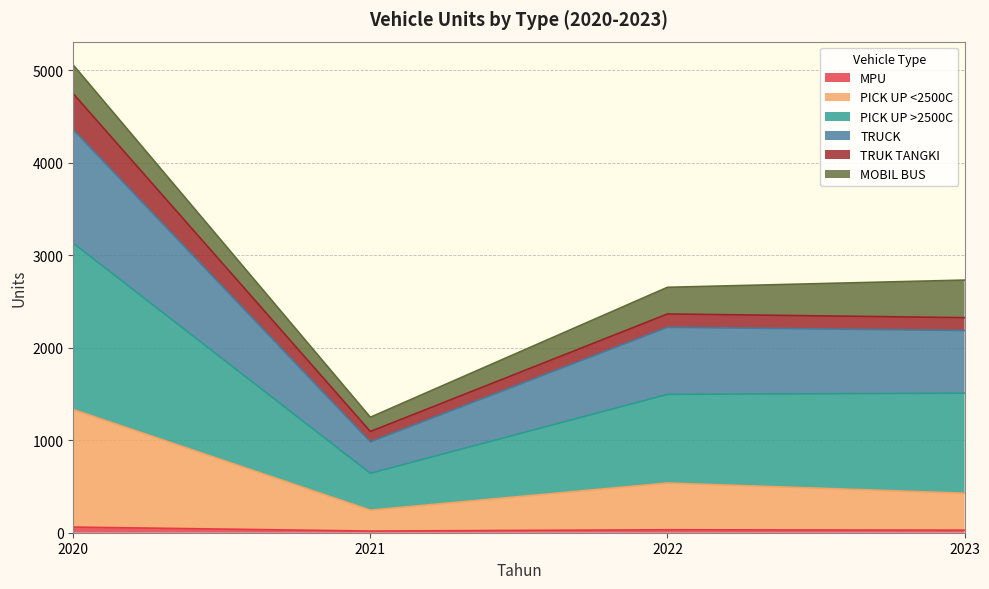

At which category is the sum across all series the highest?

2020